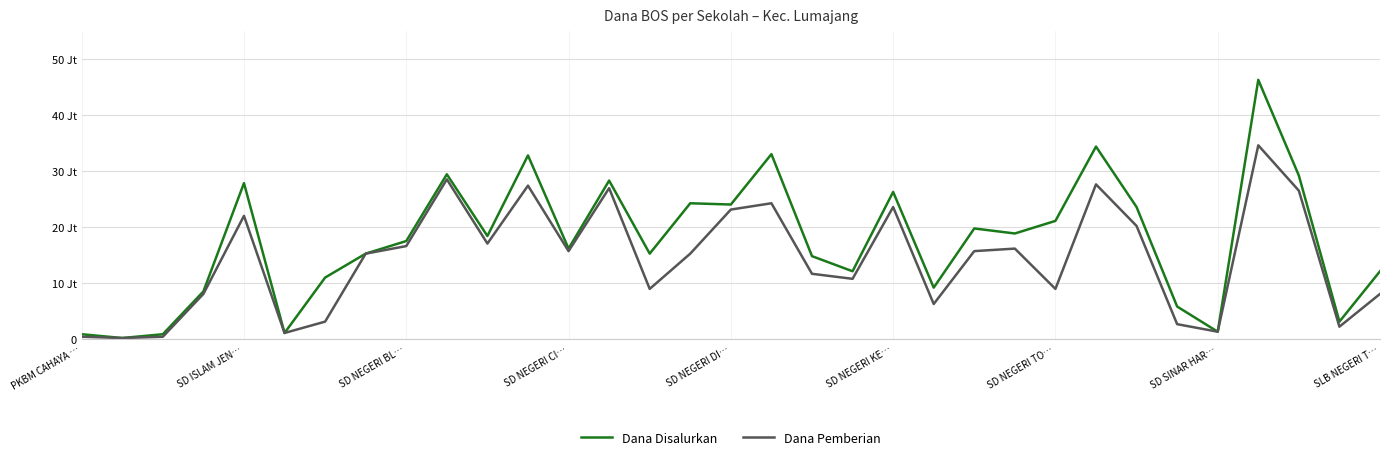

Does the chart display data point markers on the line(s)?

No